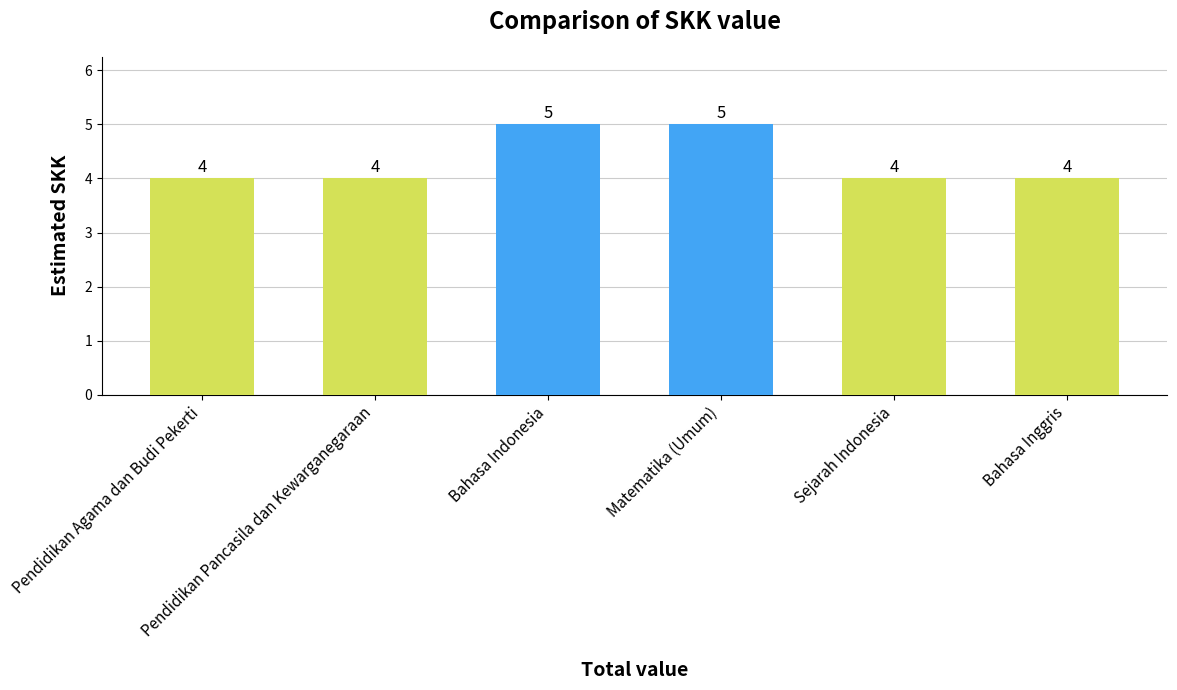

Does the chart contain stacked bars?

No